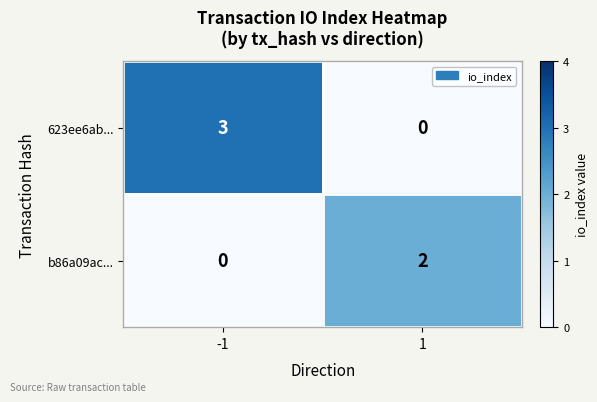

What is the total value across all series at -1?

3